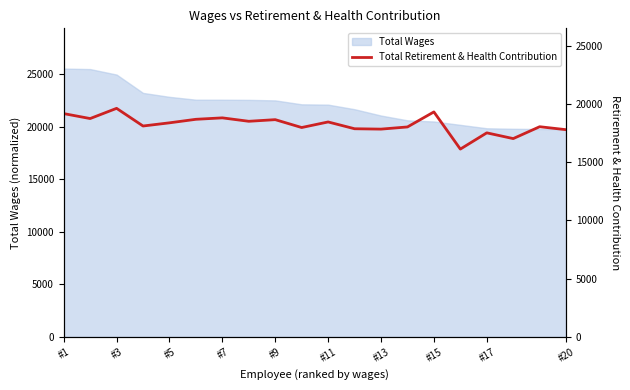

What is the average value?

18232